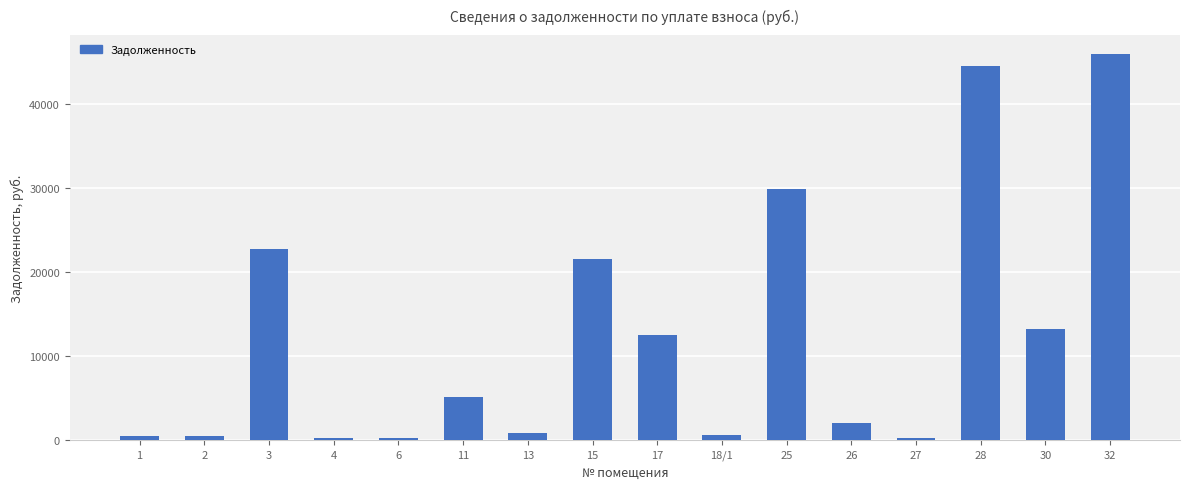

What is the average value?

12562.9